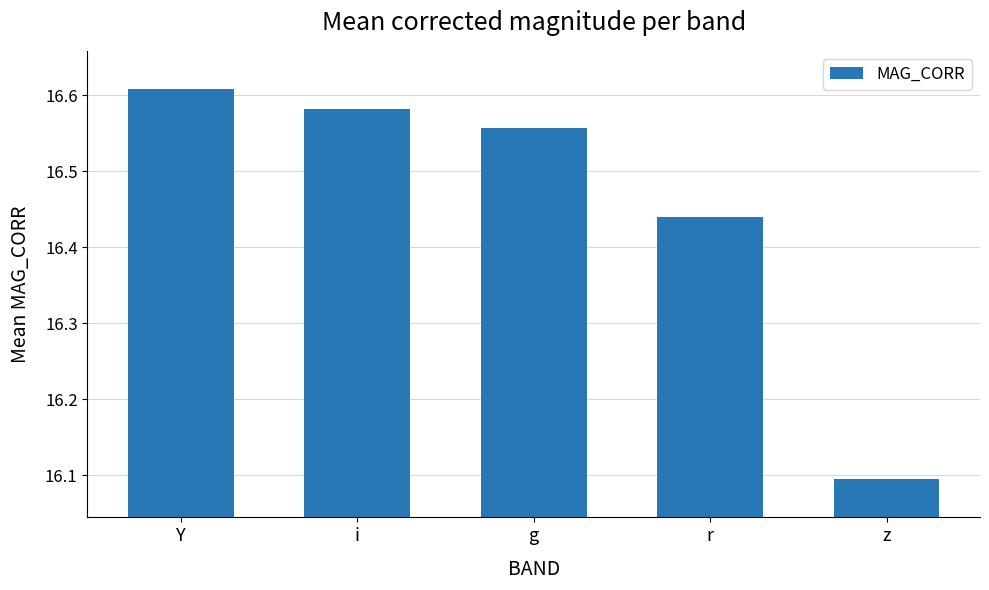

At which category does the chart reach its peak across all series?

Y